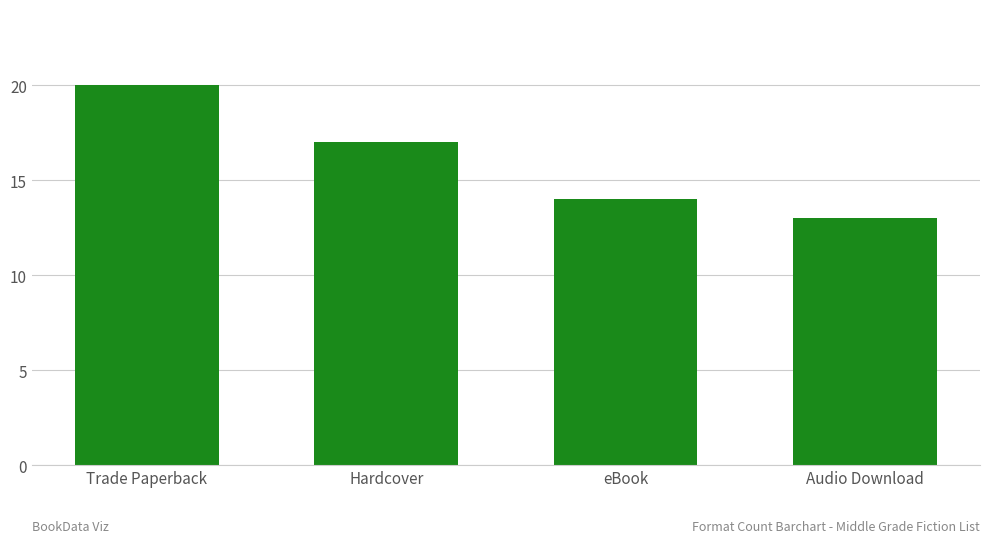

Count the number of data series in this chart.

1